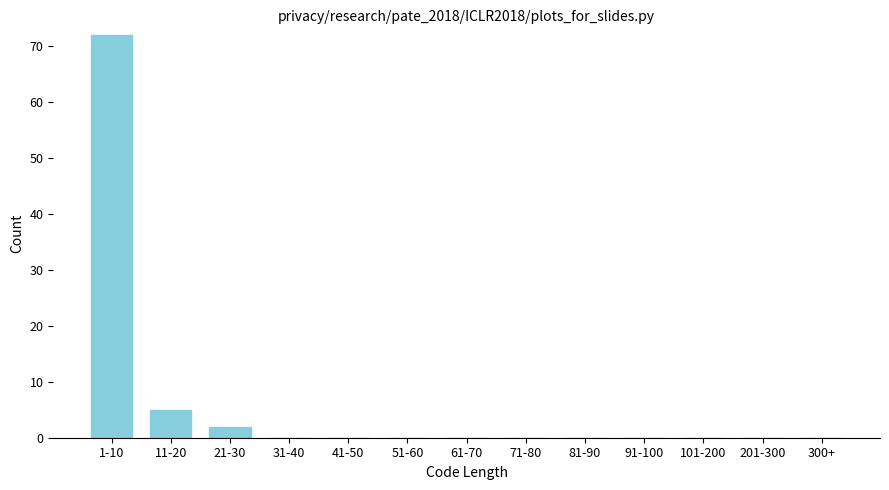

Reading left to right, list all the values displayed in this chart.

1-10=72	11-20=5	21-30=2	31-40=0	41-50=0	51-60=0	61-70=0	71-80=0	81-90=0	91-100=0	101-200=0	201-300=0	300+=0